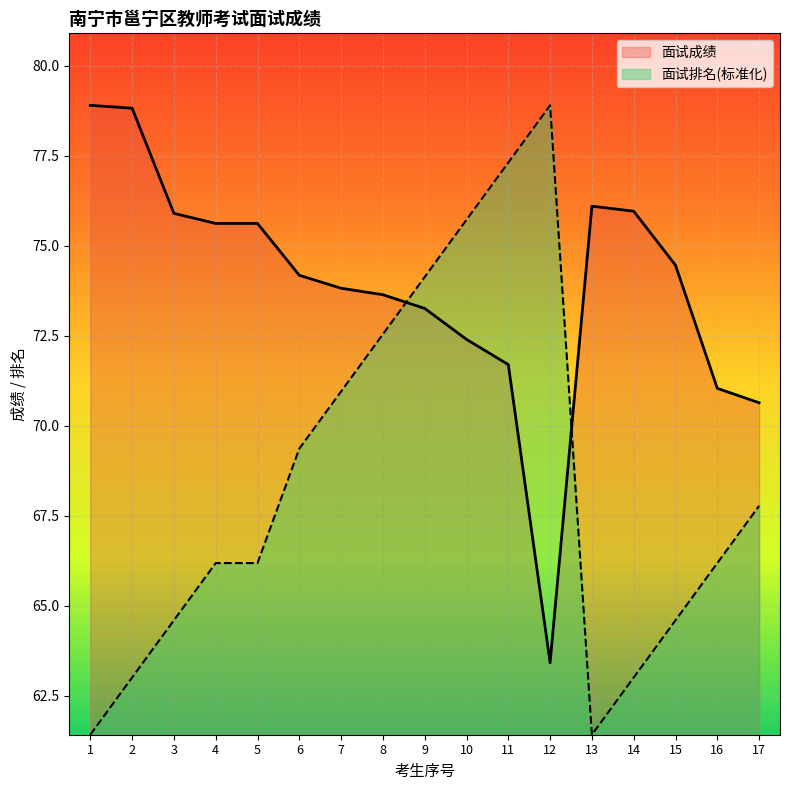

At which label does 面试排名 first exceed 66?

4